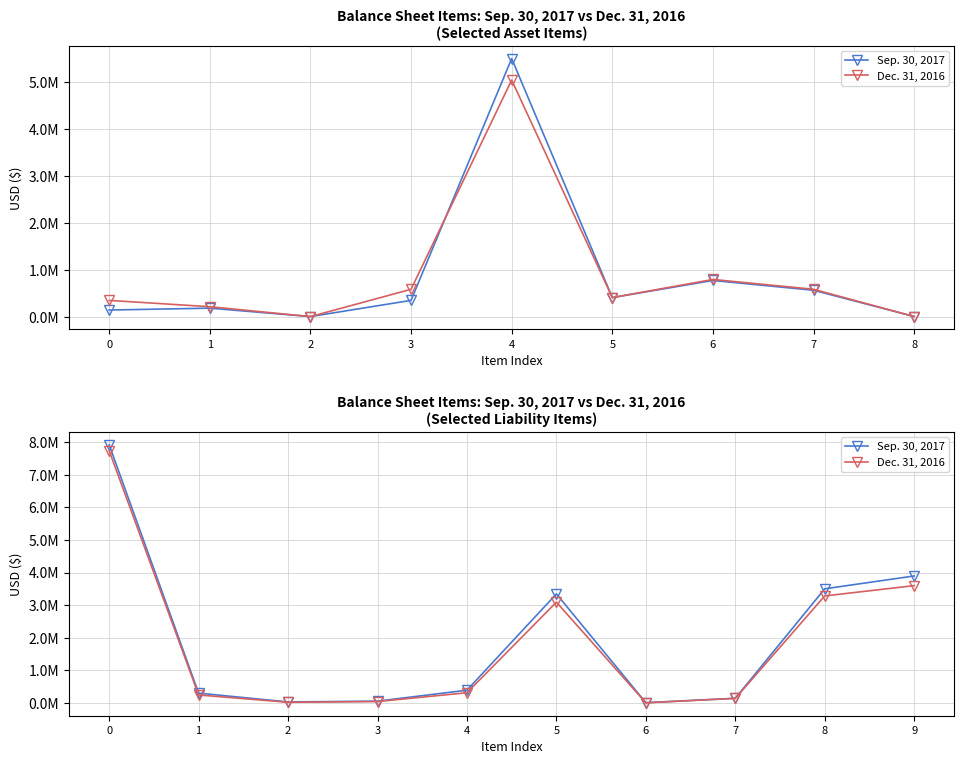

How many interior local valleys does the Sep. 30, 2017 series have?

2